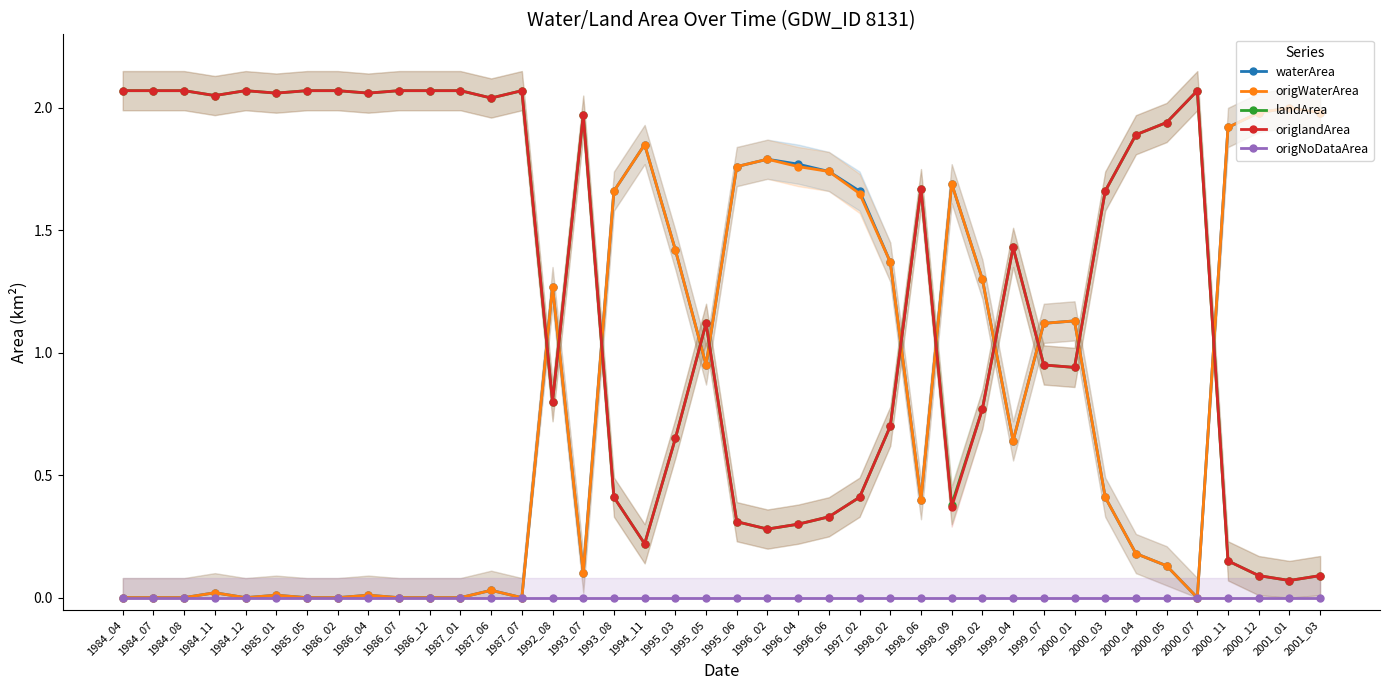

At which label does origlandArea first exceed 1?

1984_04